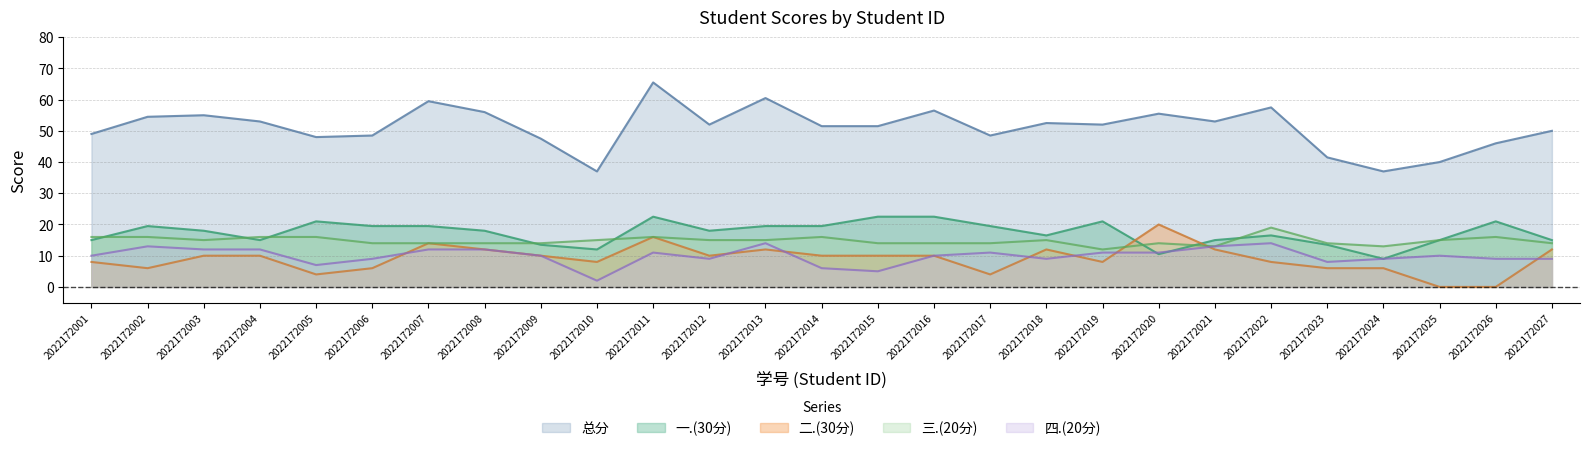

What is the sum of all 四.(20分) values?

268.0